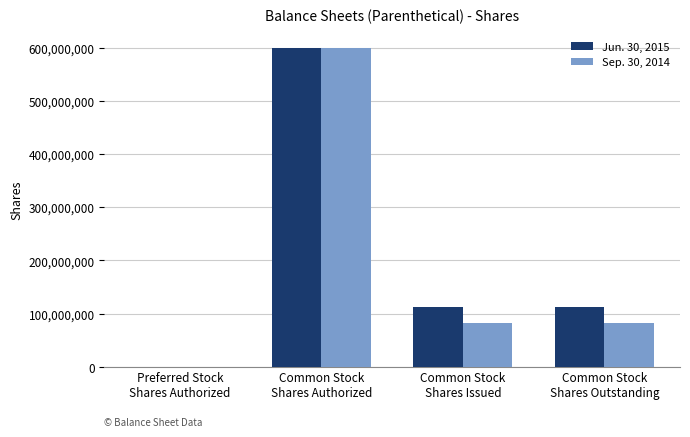

Are the bars horizontal?

No